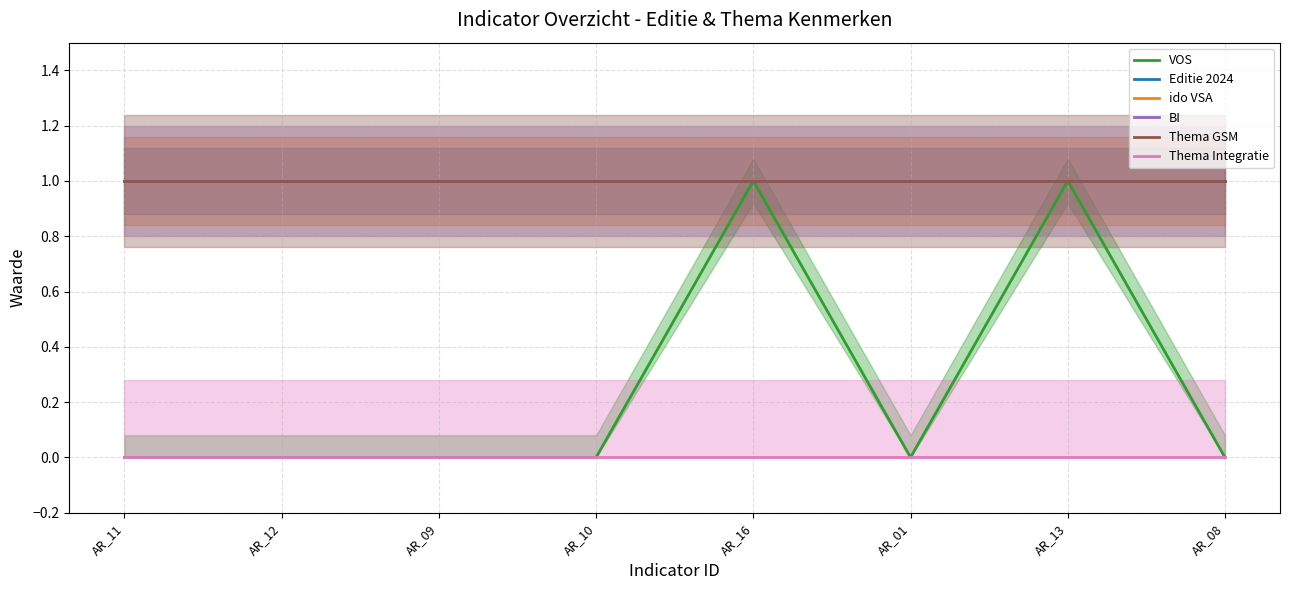

How many lines are shown in the chart?

6